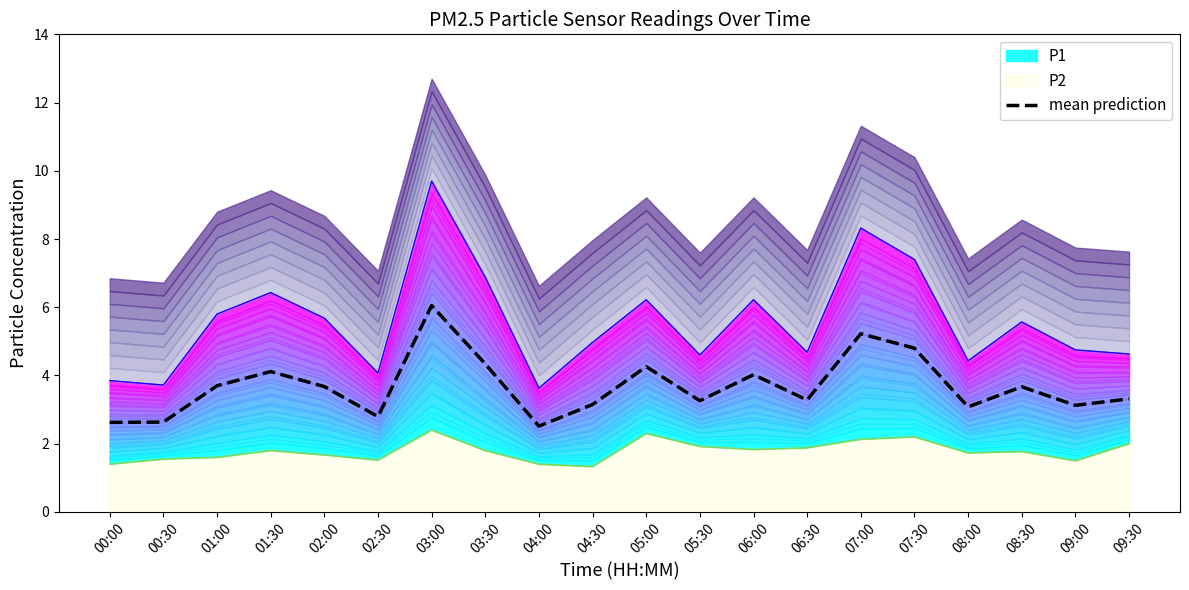

What is the change in value from 03:00 to 04:00?

-3.5